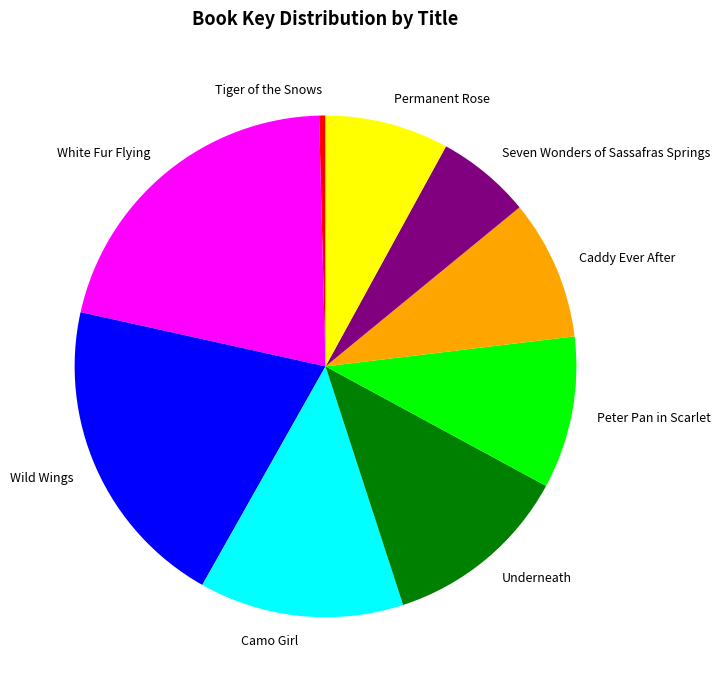

Between Tiger of the Snows and Wild Wings, which is larger?

Wild Wings